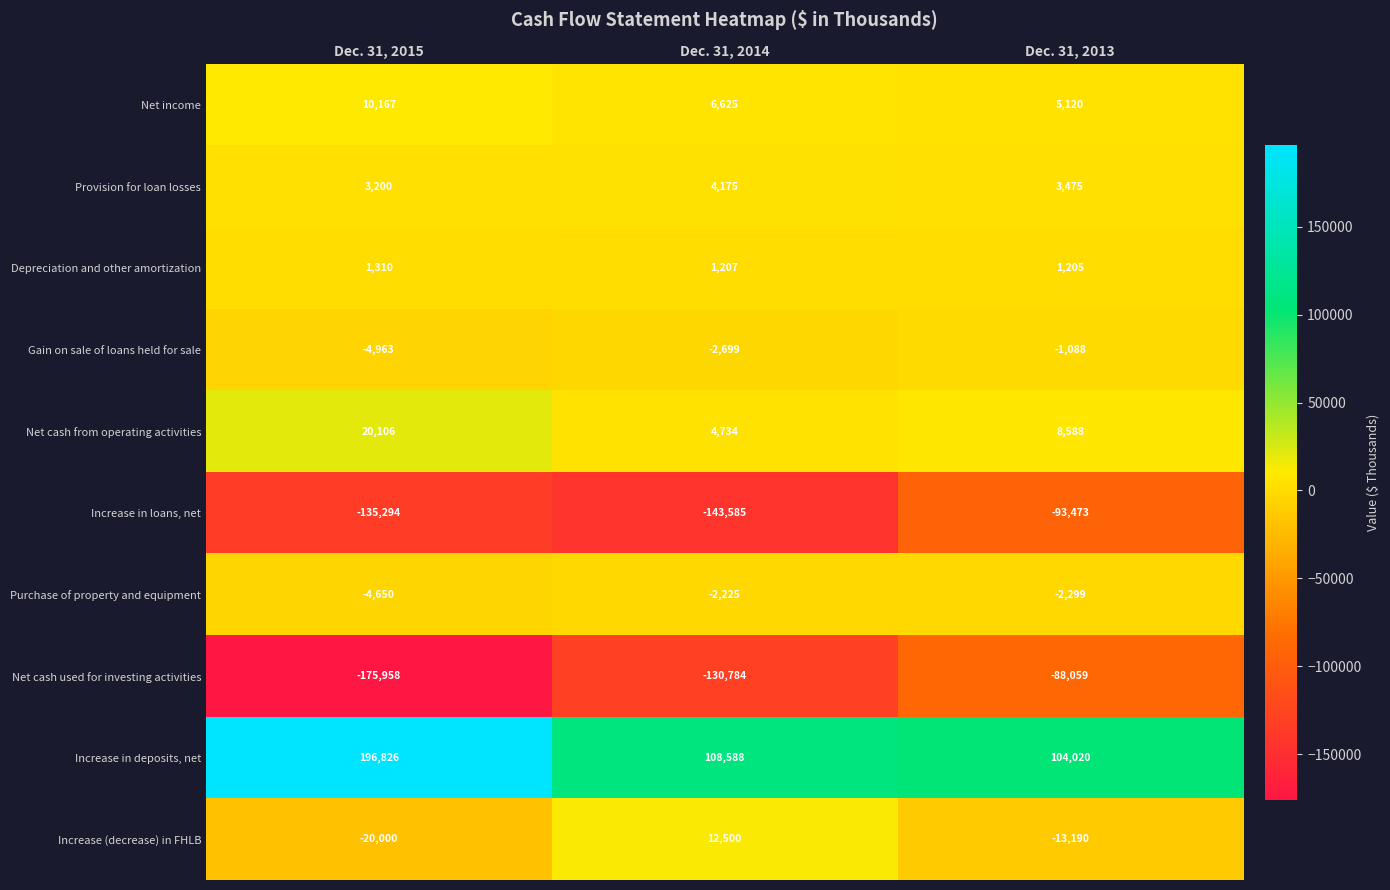

What is the average value of the Net cash used for investing activities series?

-131600